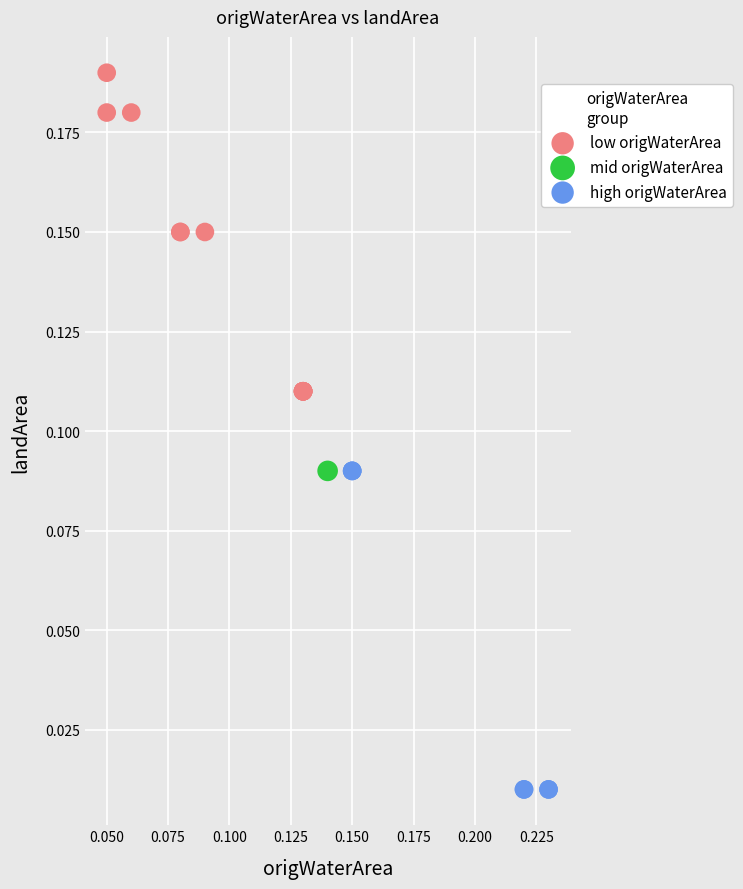

Which series contains the highest Y value?

low origWaterArea